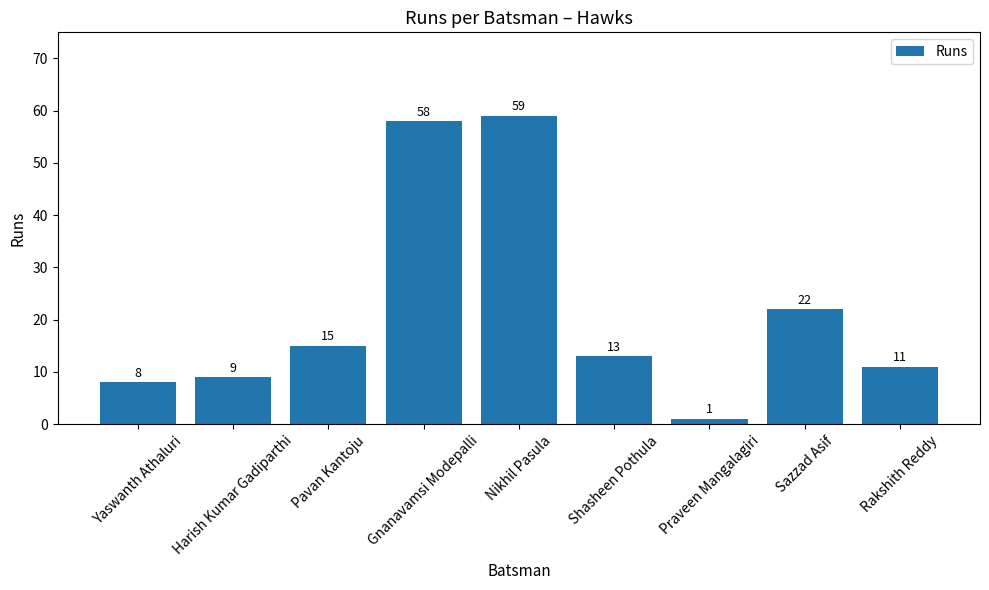

Reading right to left, extract all data points from this chart.

11	22	1	13	59	58	15	9	8